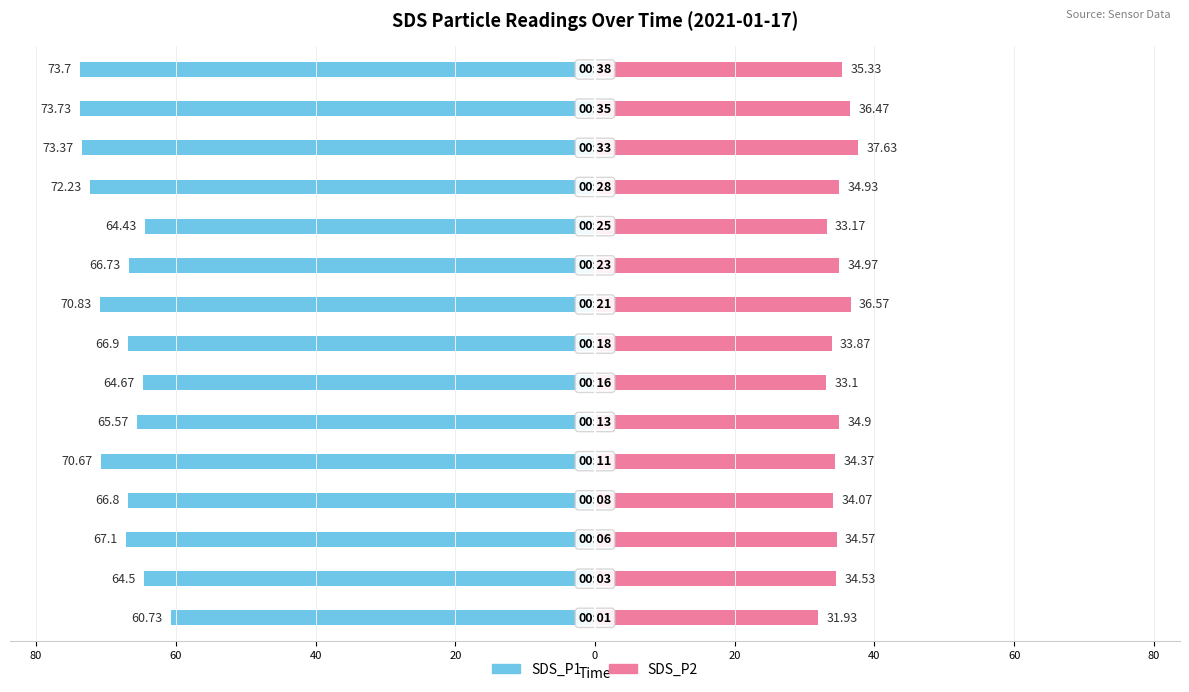

Reading left to right, what are all the values shown in this chart?

SDS_P1: -60.7	-64.5	-67.1	-66.8	-70.7	-65.6	-64.7	-66.9	-70.8	-66.7	-64.4	-72.2	-73.4	-73.7	-73.7
SDS_P2: 31.9	34.5	34.6	34.1	34.4	34.9	33.1	33.9	36.6	35.0	33.2	34.9	37.6	36.5	35.3